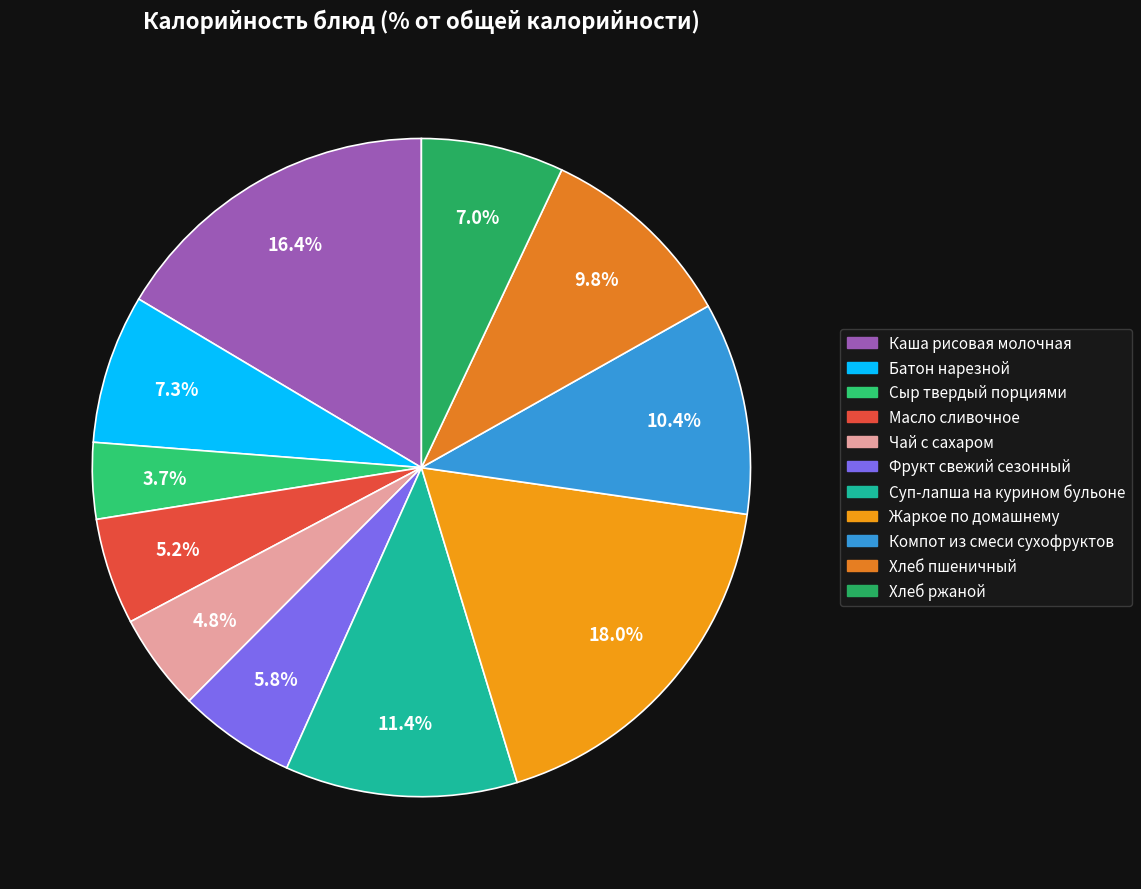

What portion of the pie excludes Компот из смеси сухофруктов?

89.6%